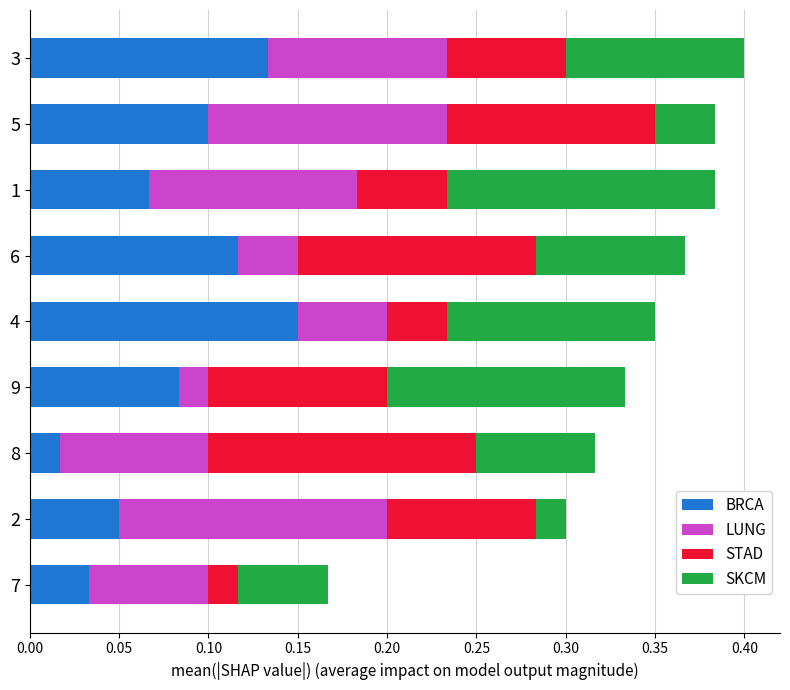

How many BRCA values are between 0 and 1?

9